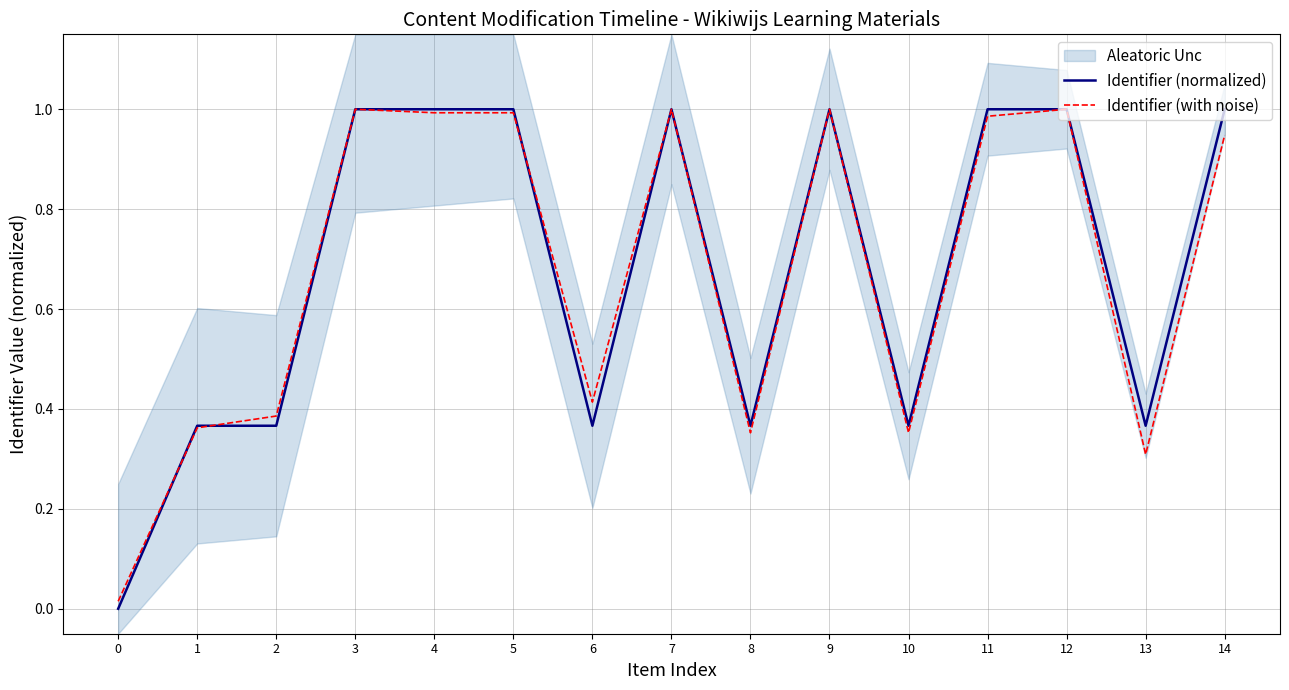

At which category is the sum across all series the highest?

12